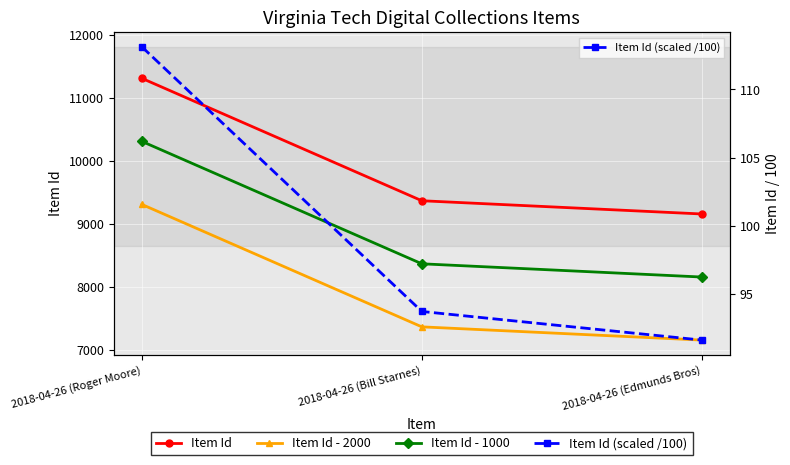

The value of Item Id (scaled /100) at 2018-04-26 (Bill Starnes) is 46.8. True or false?

False